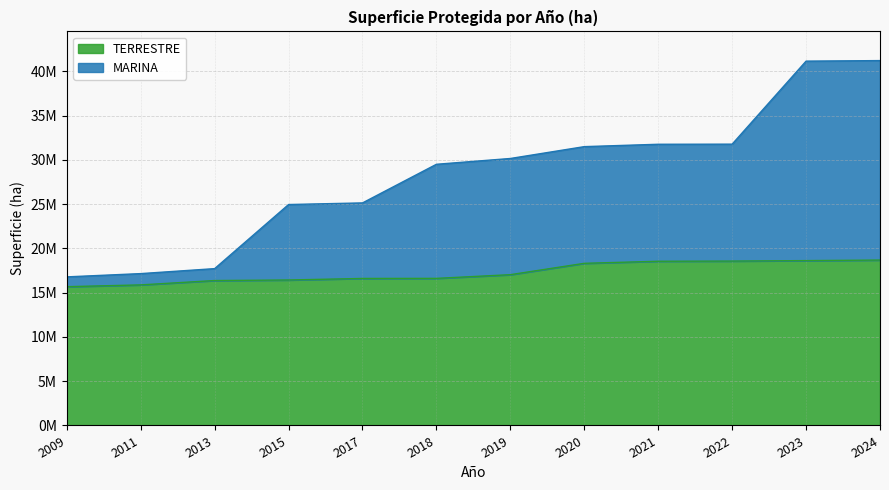

True or false: TERRESTRE has more than 2 points higher than both neighbors.

False